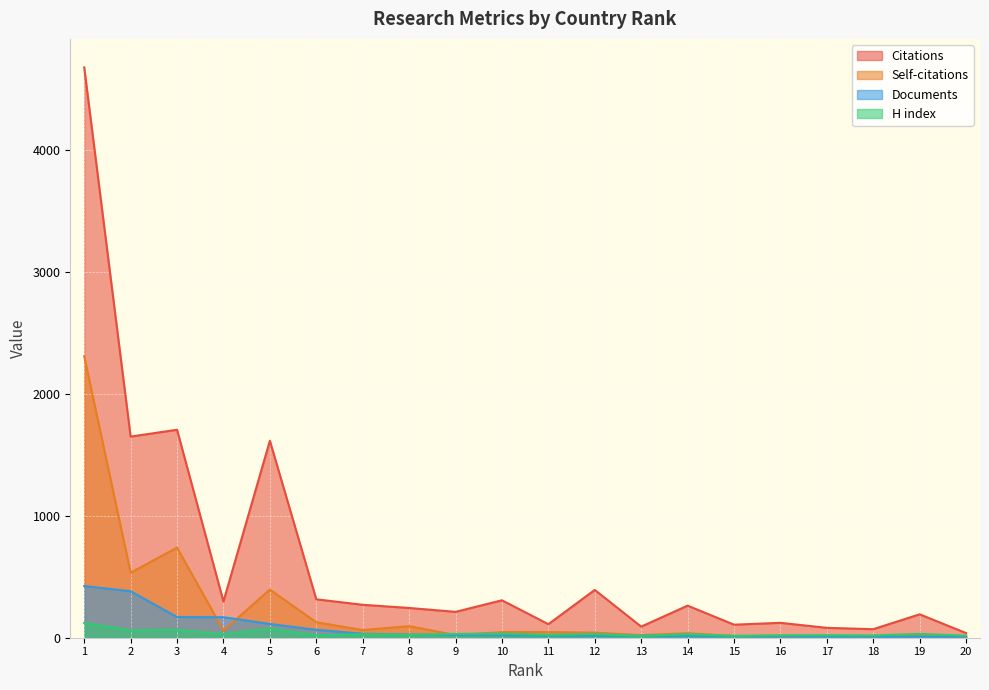

The Citations series shows 543 at 3. True or false?

False